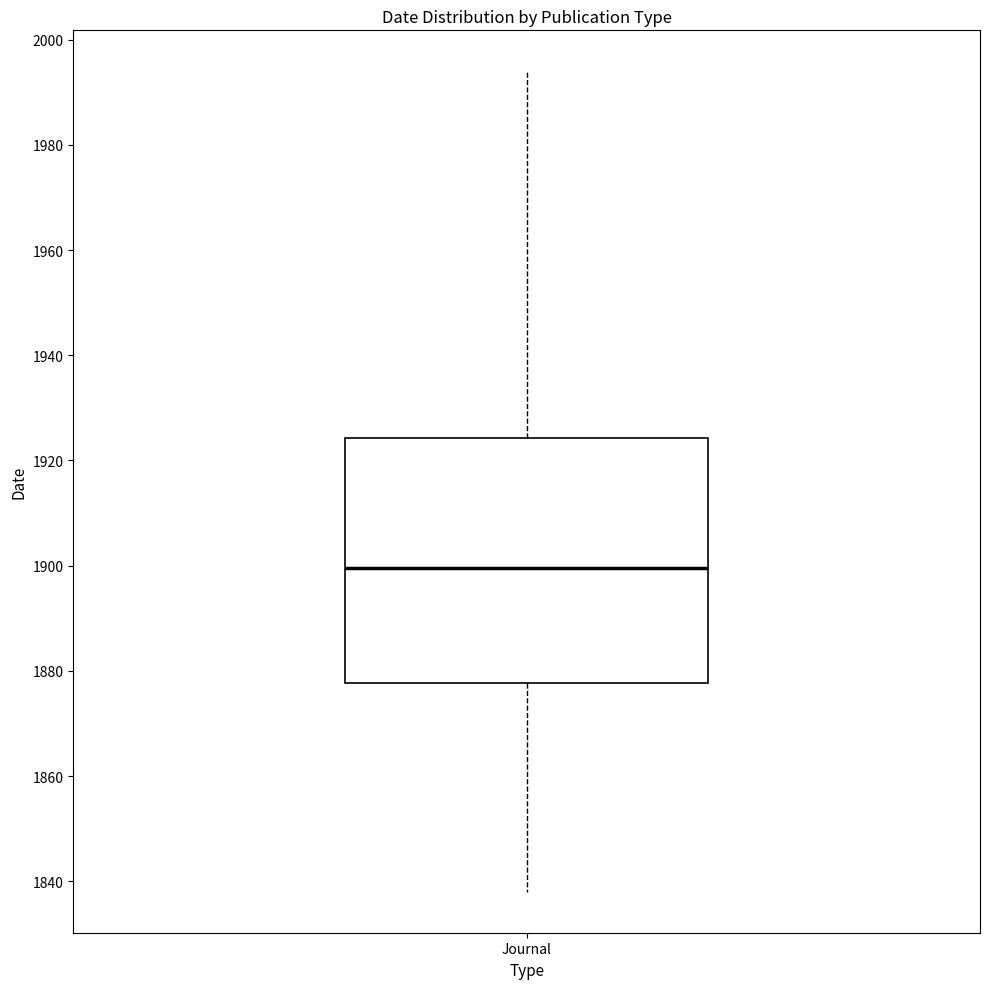

Where does the upper whisker of the box for Journal end on the y-axis? The values are not printed on the chart, so give them approximately, as read against the axis.

1994